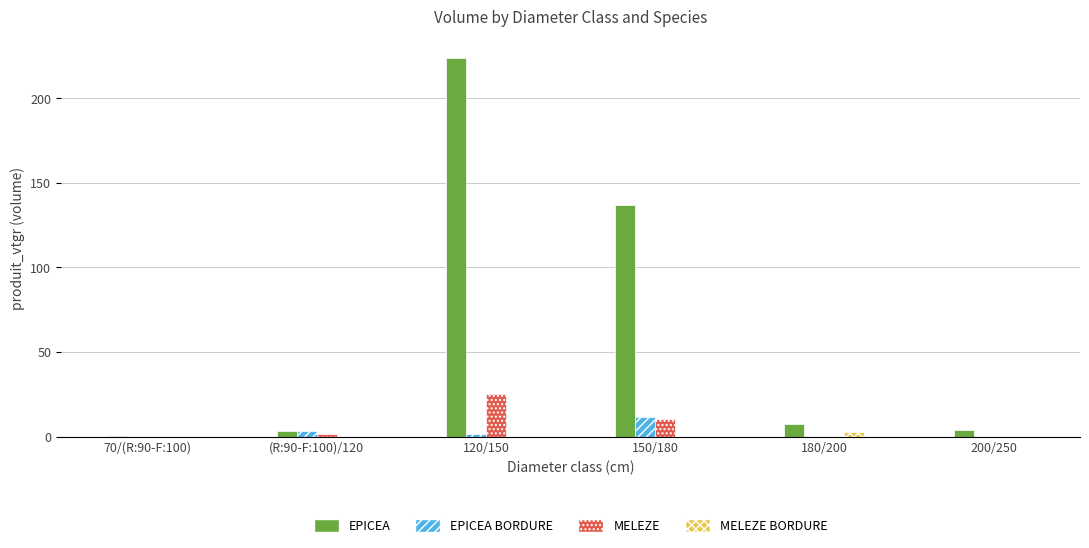

Which series has the widest spread of values?

EPICEA